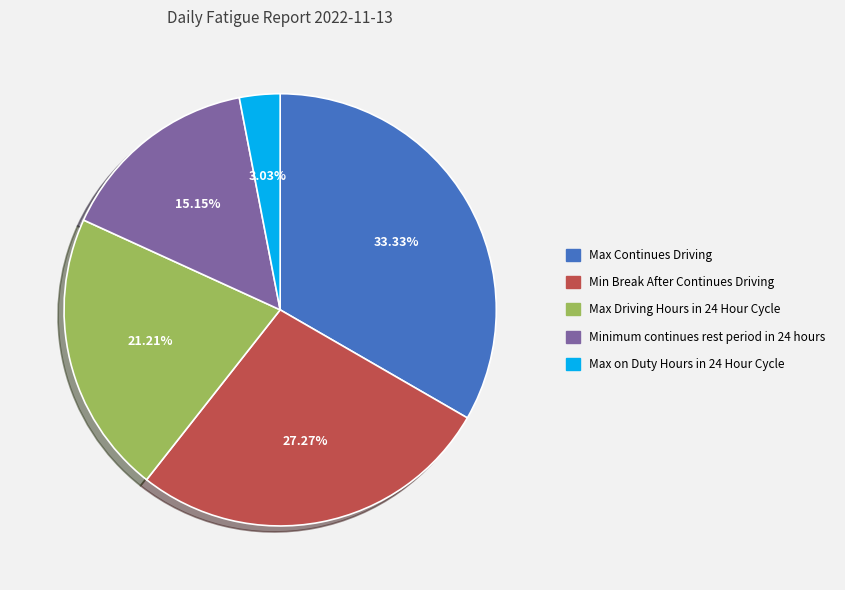

To the nearest percent, what is the difference between the Max Driving Hours in 24 Hour Cycle and Max on Duty Hours in 24 Hour Cycle slice percentages?

18%